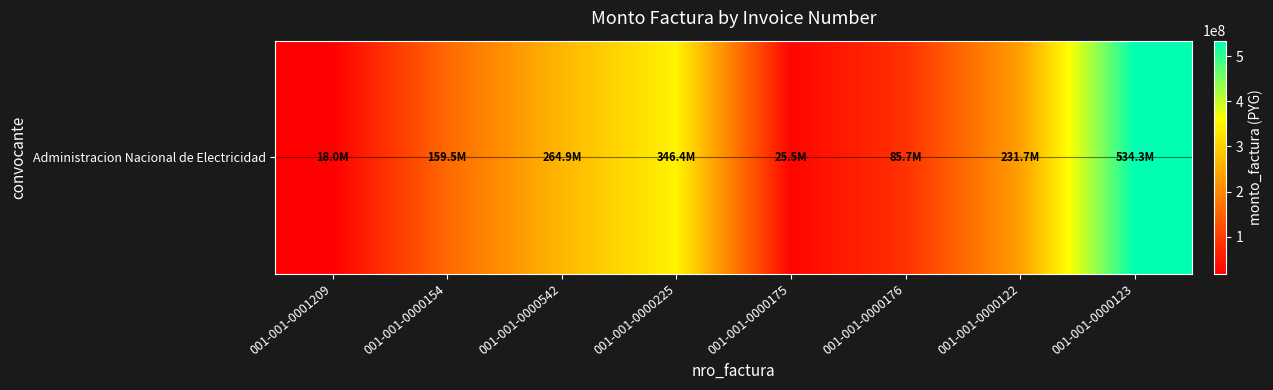

List the labels in order of value, smallest first.

001-001-0001209, 001-001-0000175, 001-001-0000176, 001-001-0000154, 001-001-0000122, 001-001-0000542, 001-001-0000225, 001-001-0000123